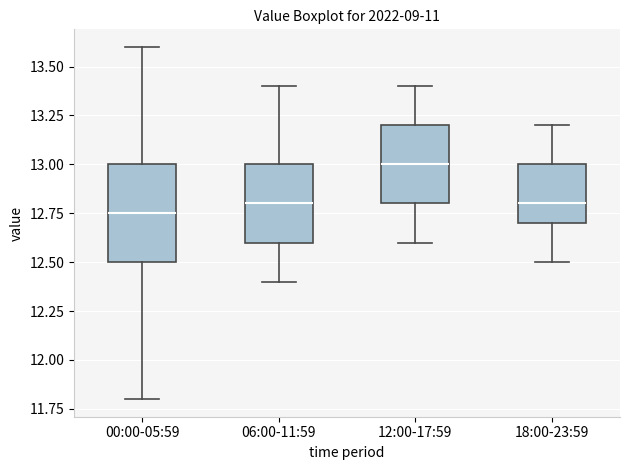

Reading left to right, read every box against the y-axis: the position of its median line, the range the box covers, and the ends of its whiskers. The values are not printed on the chart, so give them approximately, as read against the axis.

00:00-05:59: median 12.75, box 12.50 to 13.00, whiskers 11.80 to 13.60
06:00-11:59: median 12.80, box 12.60 to 13.00, whiskers 12.40 to 13.40
12:00-17:59: median 13.00, box 12.80 to 13.20, whiskers 12.60 to 13.40
18:00-23:59: median 12.80, box 12.70 to 13.00, whiskers 12.50 to 13.20